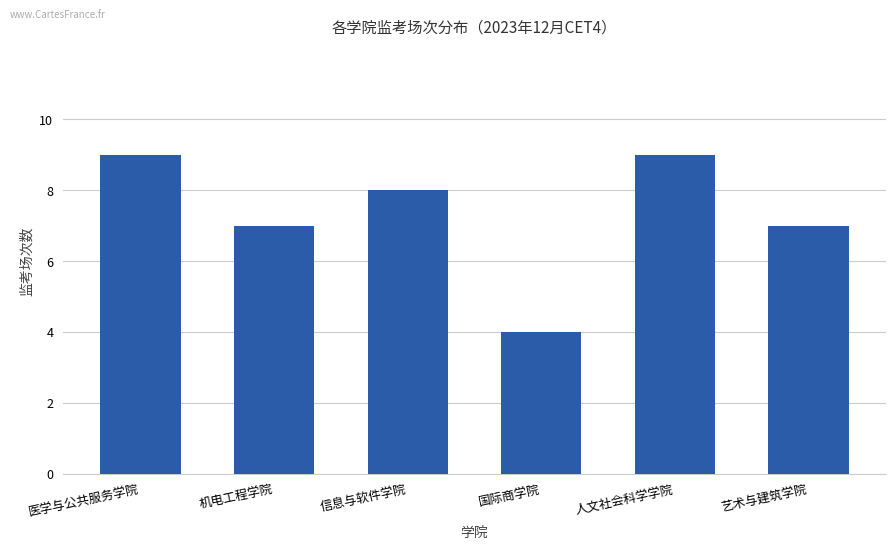

Does the chart contain stacked bars?

No